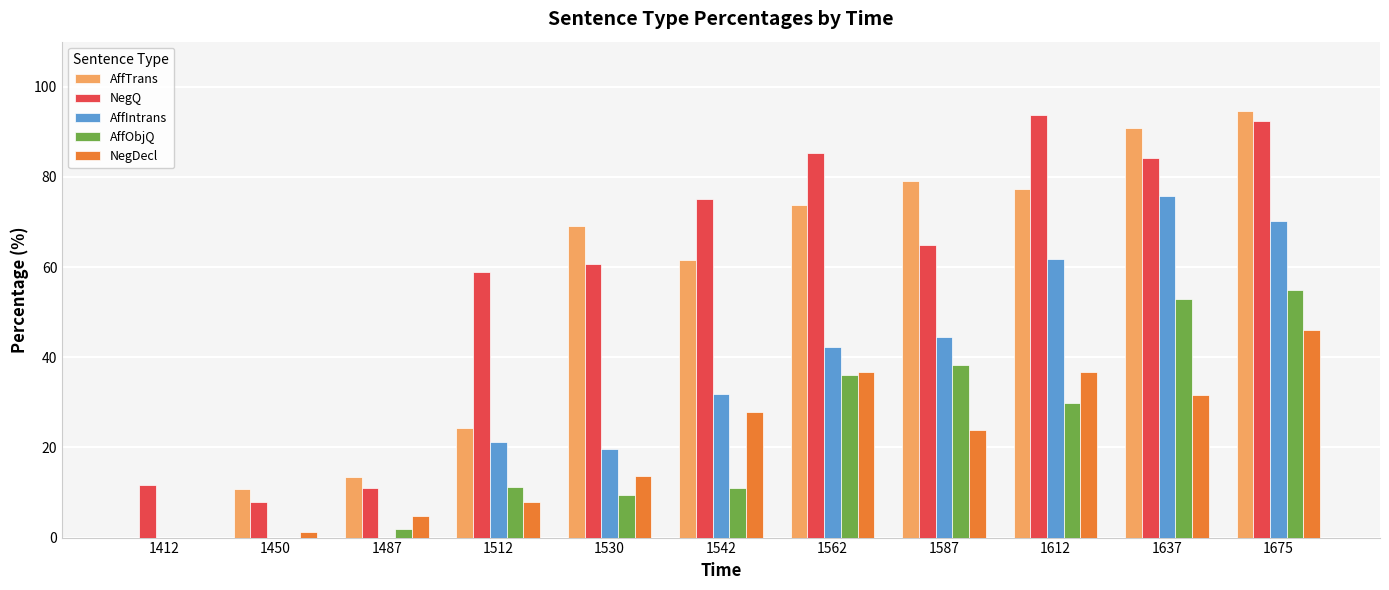

At which category is the sum across all series the highest?

1675